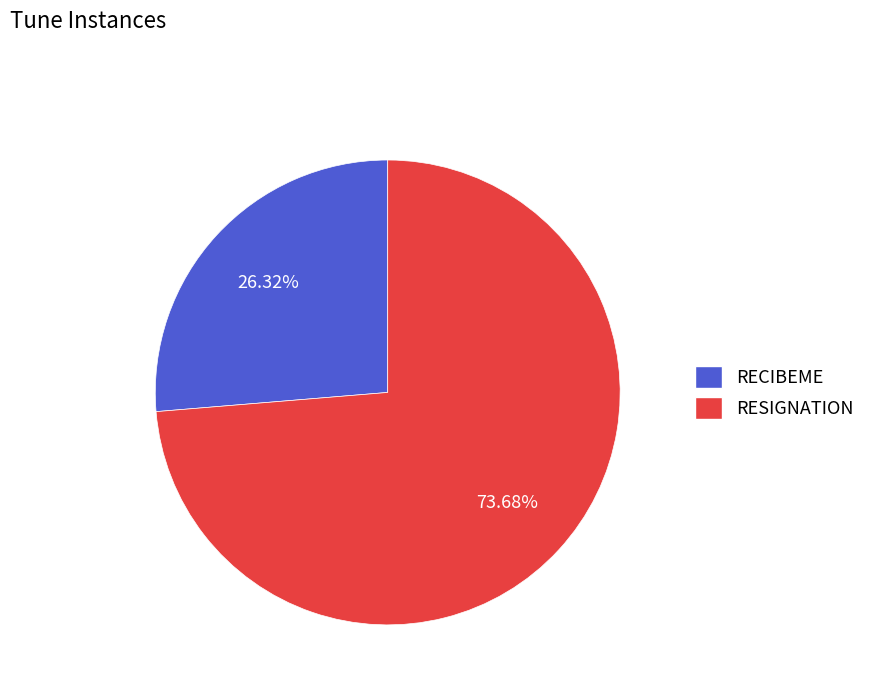

To the nearest percent, what is the difference between the largest and smallest slice percentages?

47%